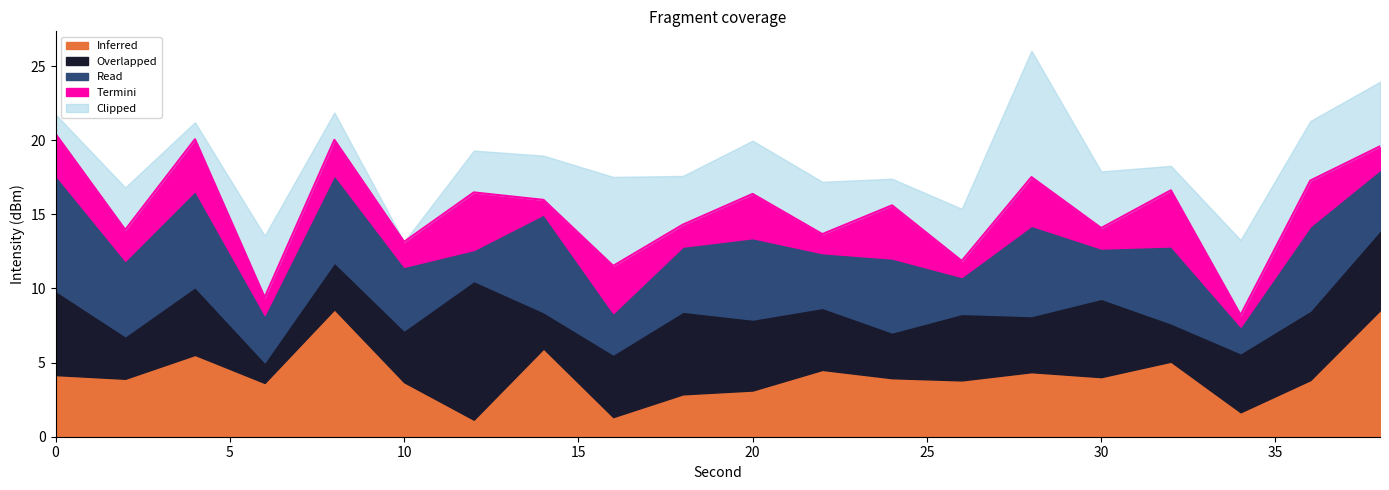

Does the chart have visible grid lines?

No